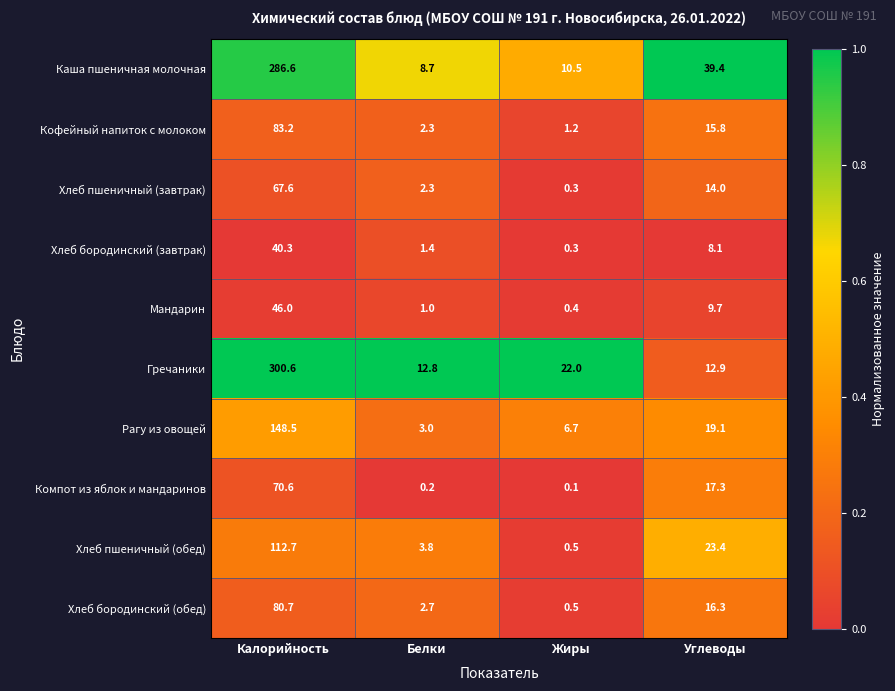

True or false: Компот из яблок и мандаринов has a value of 0.2 at Белки.

True